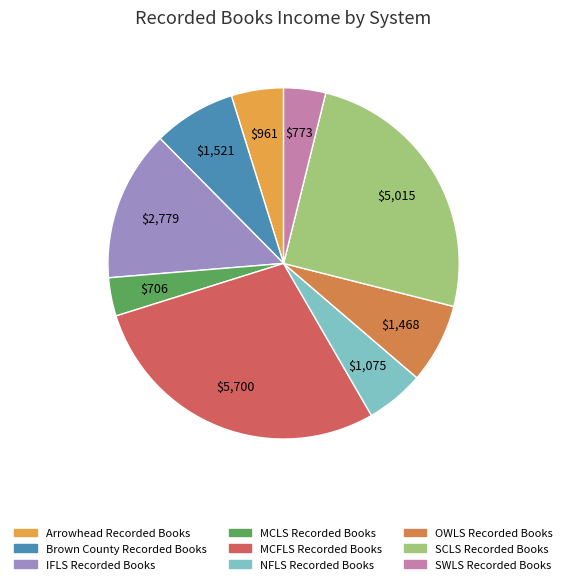

To the nearest percent, what is the combined percentage of NFLS Recorded Books and Brown County Recorded Books?

13%